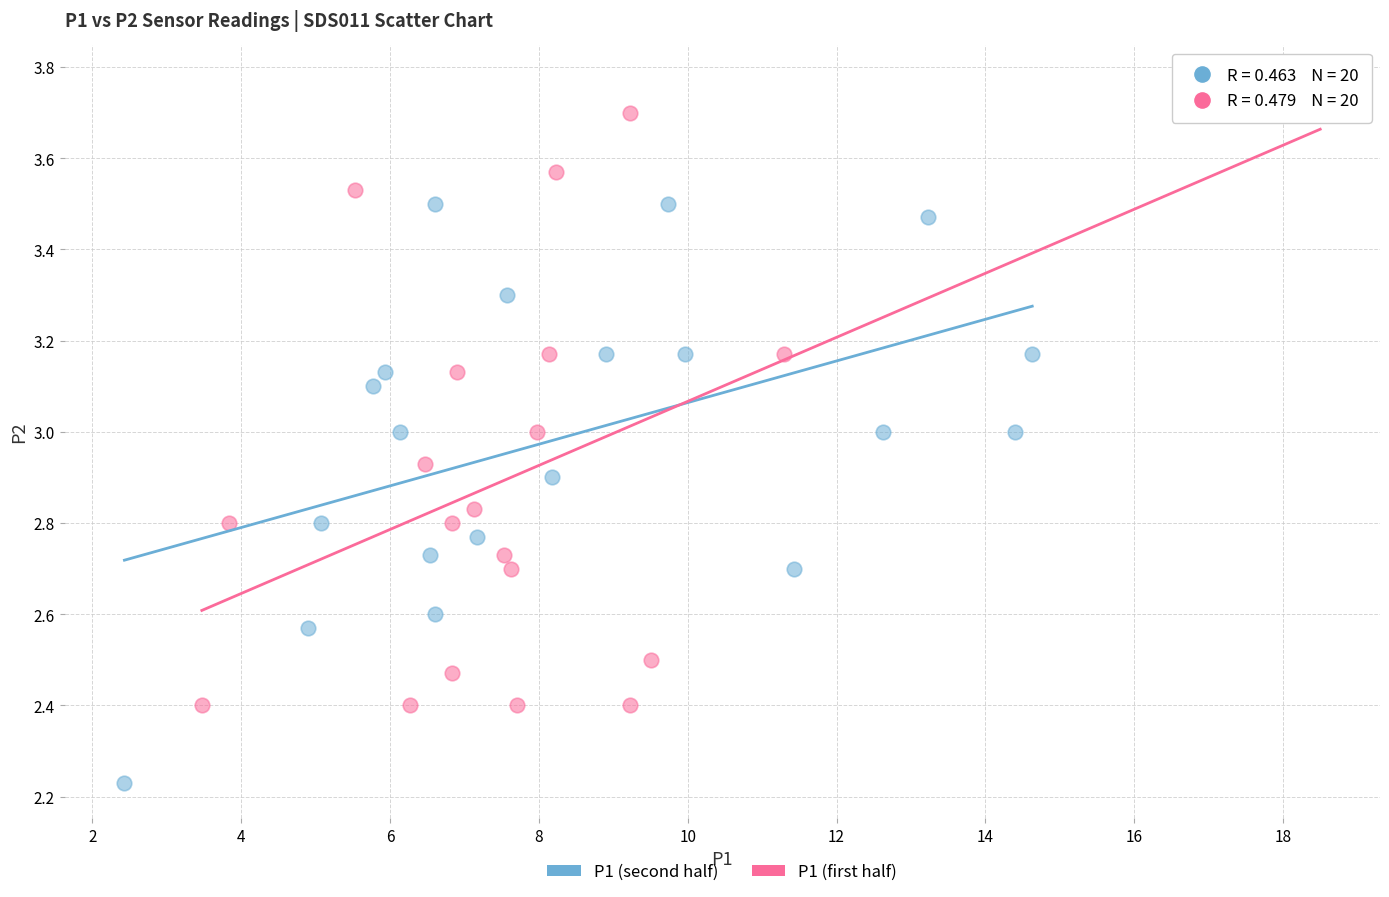

What are all the series names shown in the legend?

P1 (second half), P1 (first half)